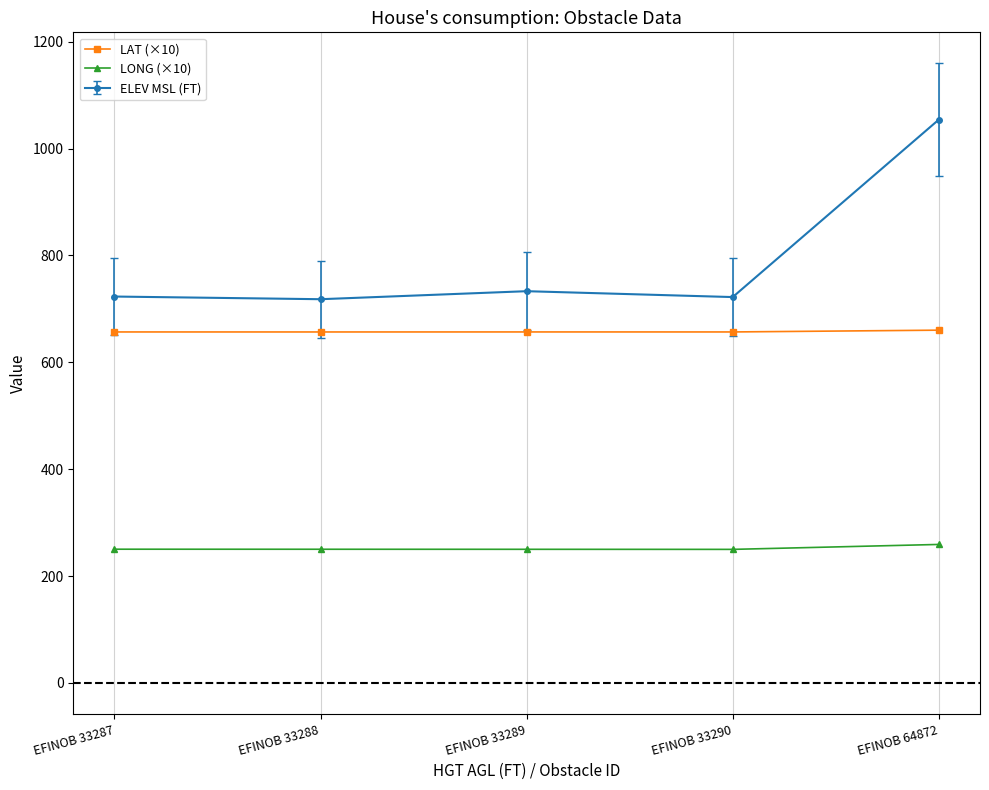

True or false: LONG (×10) and LAT (×10) cross at least once.

False